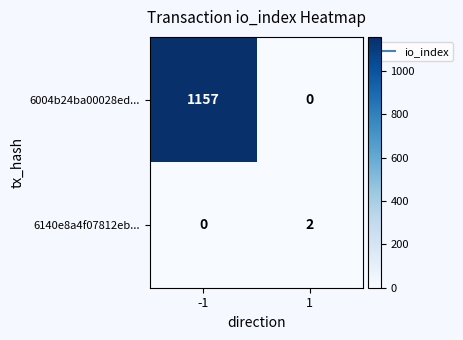

Reading left to right, extract all data points from this chart.

6004b24ba00028ed...: -1=1157	1=0
6140e8a4f07812eb...: -1=0	1=2